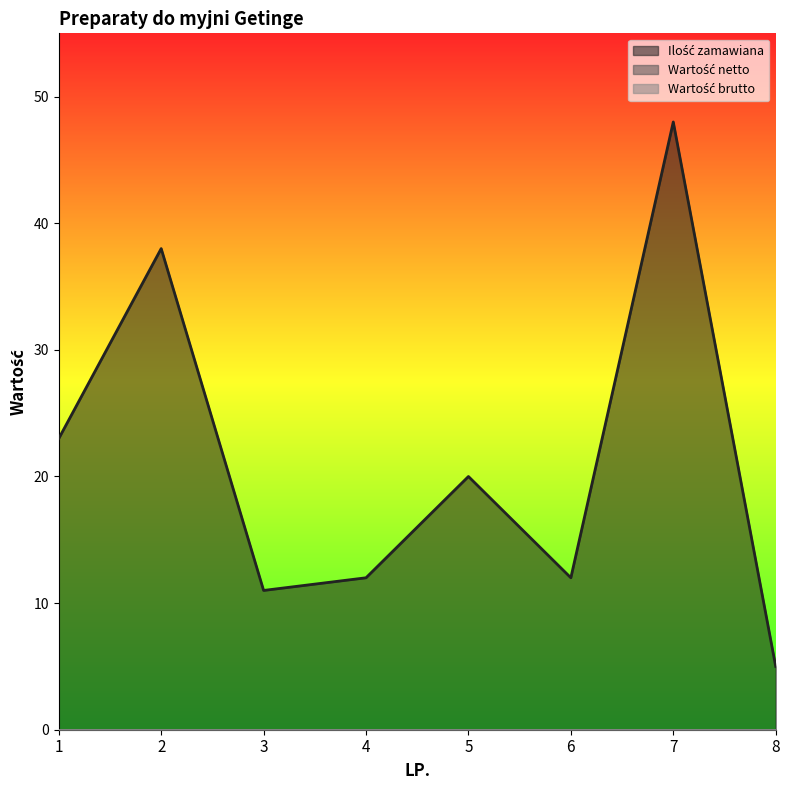

True or false: Ilość zamawiana and Wartość brutto cross at least once.

False